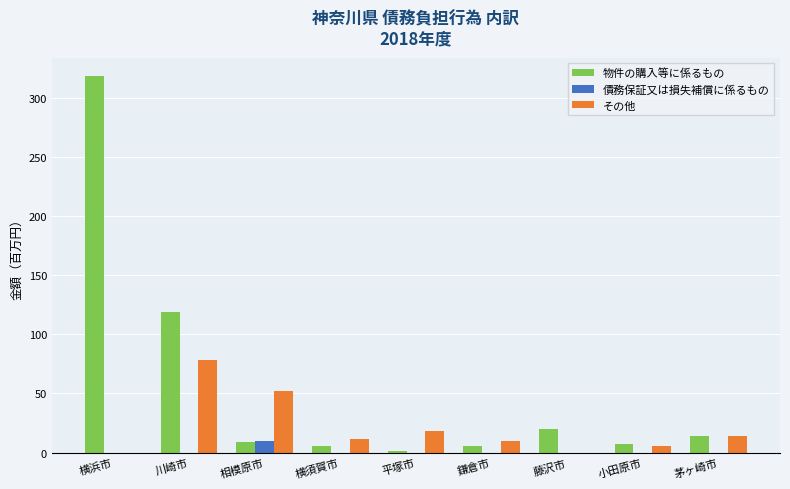

Between 横浜市 and 川崎市, which series saw the biggest shift?

物件の購入等に係るもの